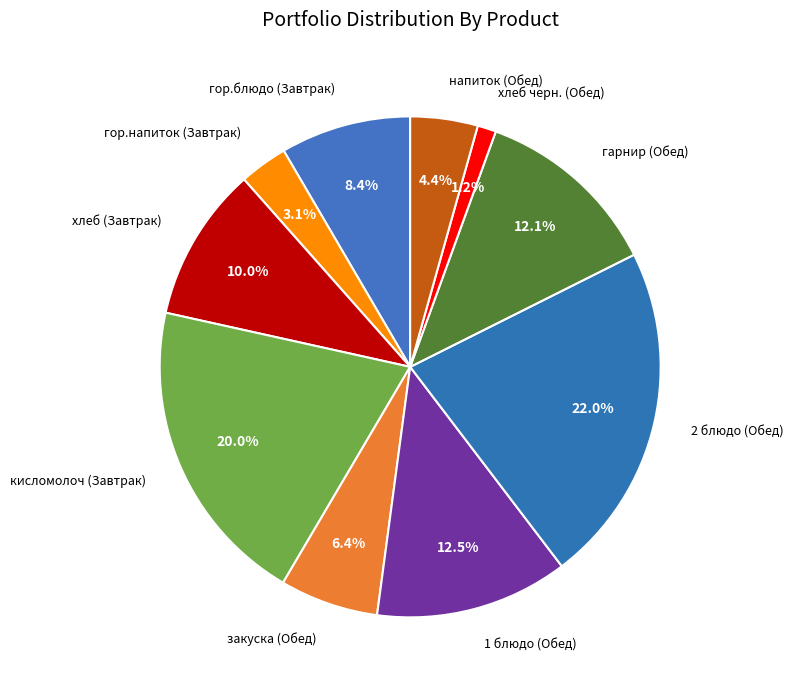

How many segments does this pie chart have?

10